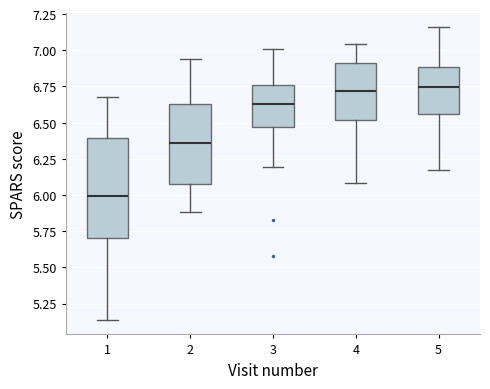

Reading left to right, read every box against the y-axis: the position of its median line, the range the box covers, and the ends of its whiskers. The values are not printed on the chart, so give them approximately, as read against the axis.

1: median 6.00, box 5.70 to 6.40, whiskers 5.15 to 6.70
2: median 6.35, box 6.05 to 6.65, whiskers 5.90 to 6.95
3: median 6.65, box 6.45 to 6.75, whiskers 6.20 to 7.00
4: median 6.70, box 6.50 to 6.90, whiskers 6.10 to 7.05
5: median 6.75, box 6.55 to 6.90, whiskers 6.15 to 7.15